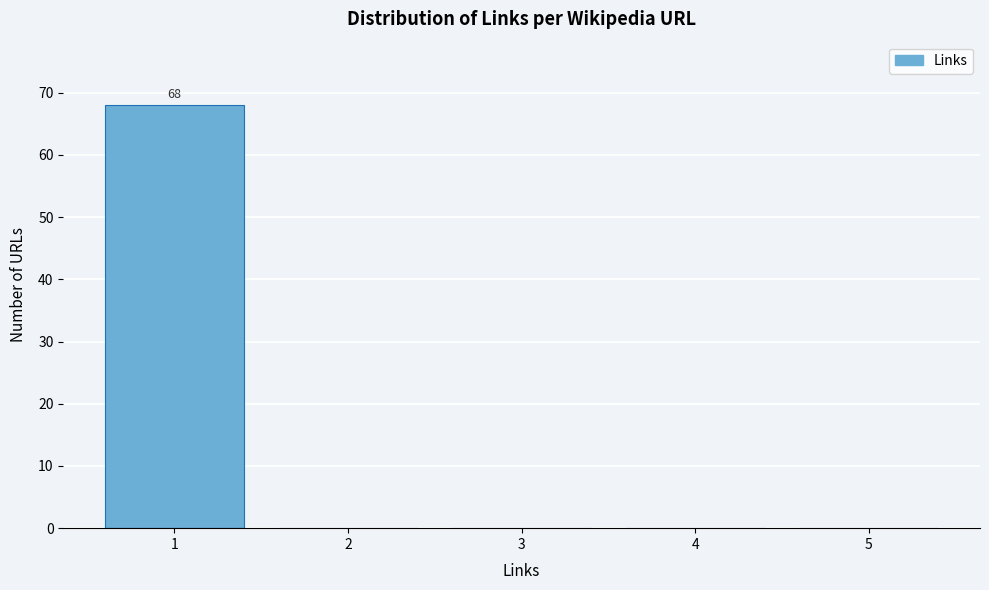

Which range on the x-axis has the tallest bar?

0.5 to 1.5